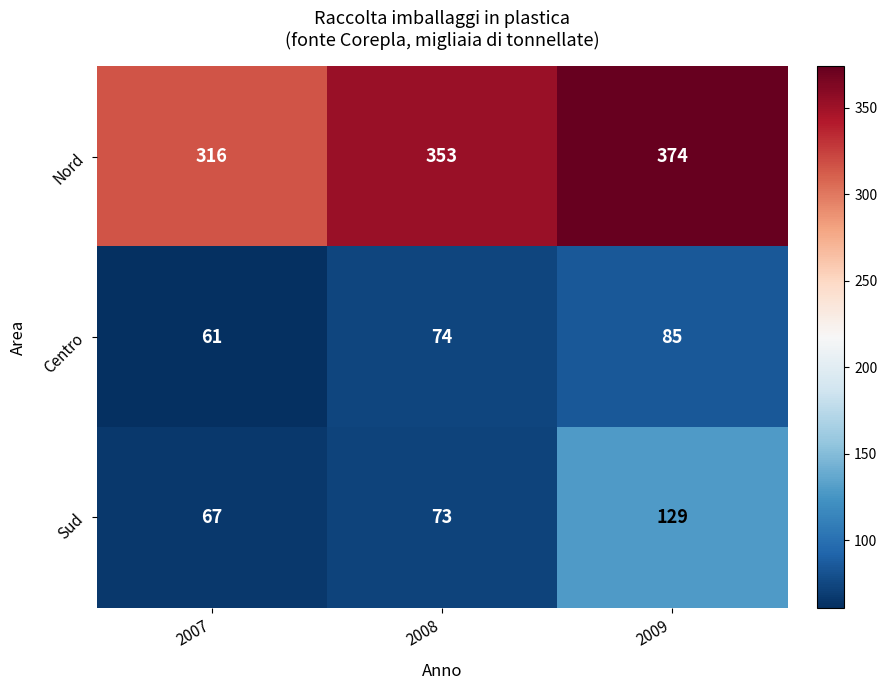

What is the maximum value for Sud?

129